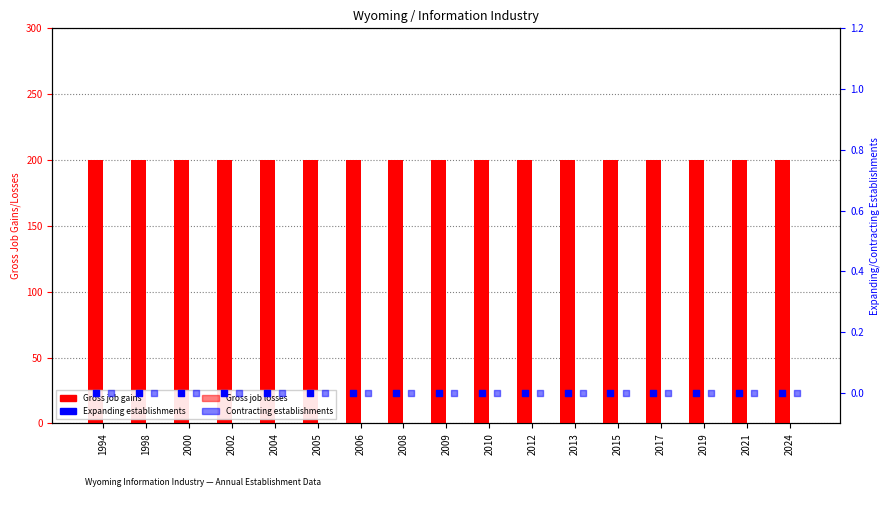

Is the value of Expanding establishments at 1994 greater than the value of Contracting establishments at 2015?

No